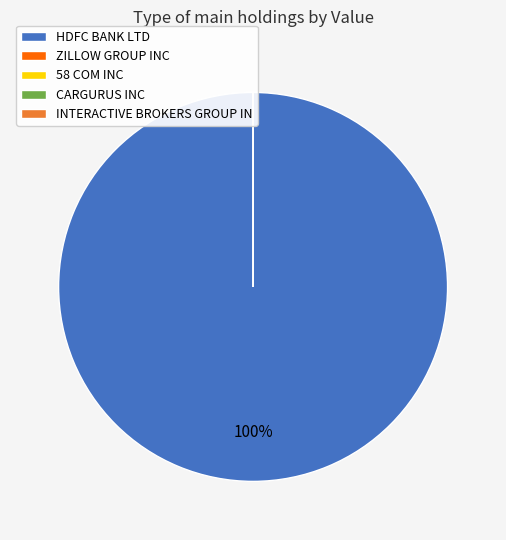

Which has a higher value, ZILLOW GROUP INC or INTERACTIVE BROKERS GROUP IN?

ZILLOW GROUP INC